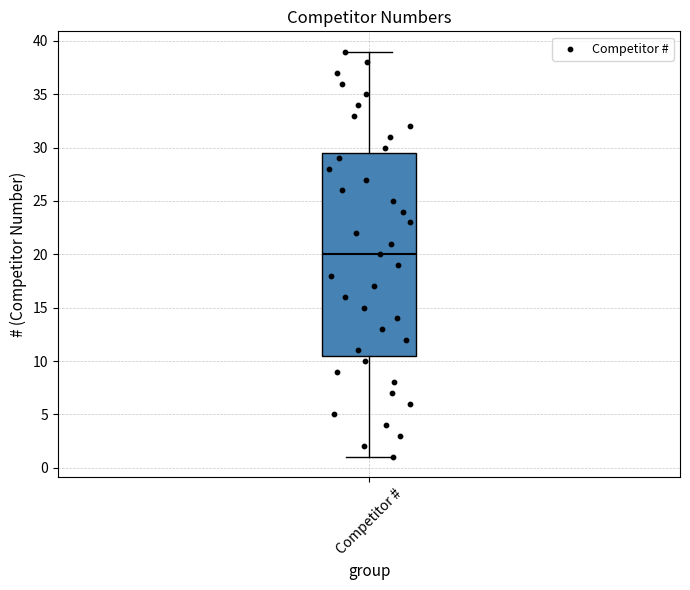

Transcribe this box plot: give where the median line is, the range the box spans, and where the two whiskers end, as read against the y-axis. The values are not printed on the chart, so give them approximately, as read against the axis.

median 20.0, box 10.5 to 29.5, whiskers 1.0 to 39.0